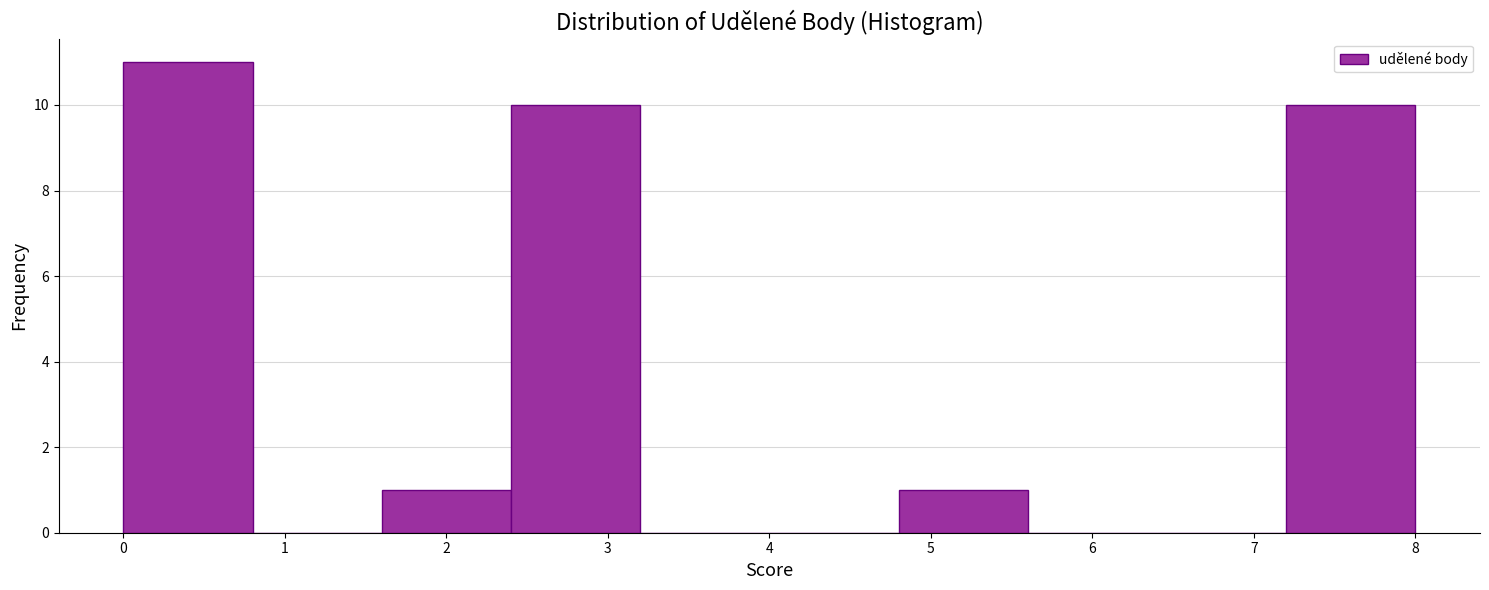

Reading left to right, list every bar in this chart as the range it spans on the x-axis followed by its height. The values are not printed on the chart, so give them approximately, as read against the axis.

0.0 to 0.8: 11
0.8 to 1.6: 0
1.6 to 2.4: 1
2.4 to 3.2: 10
3.2 to 4.0: 0
4.0 to 4.8: 0
4.8 to 5.6: 1
5.6 to 6.4: 0
6.4 to 7.2: 0
7.2 to 8.0: 10